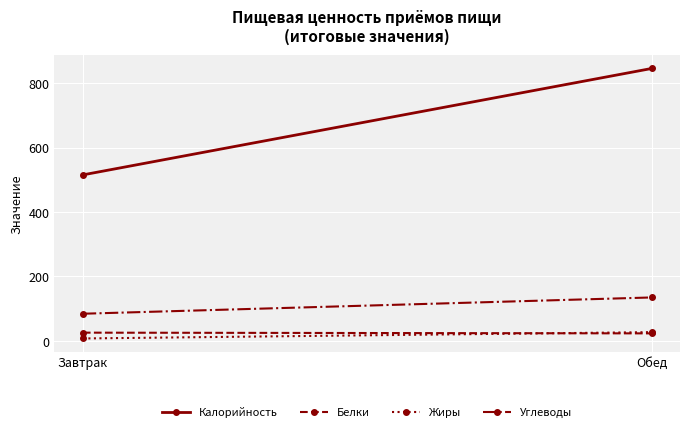

Rank the series at Обед from lowest to highest value.

Белки, Жиры, Углеводы, Калорийность